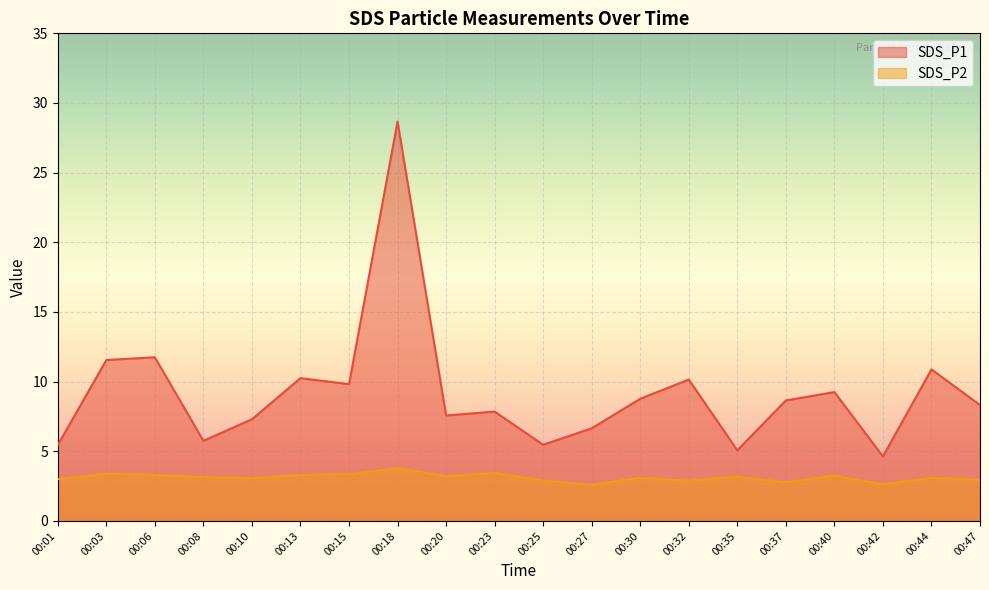

Which category has the lowest value in the SDS_P2 series?

00:27